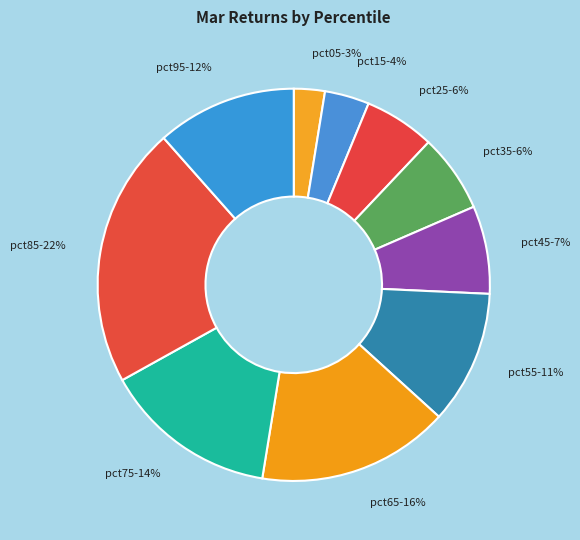

Between pct35 and pct55, which is larger?

pct55